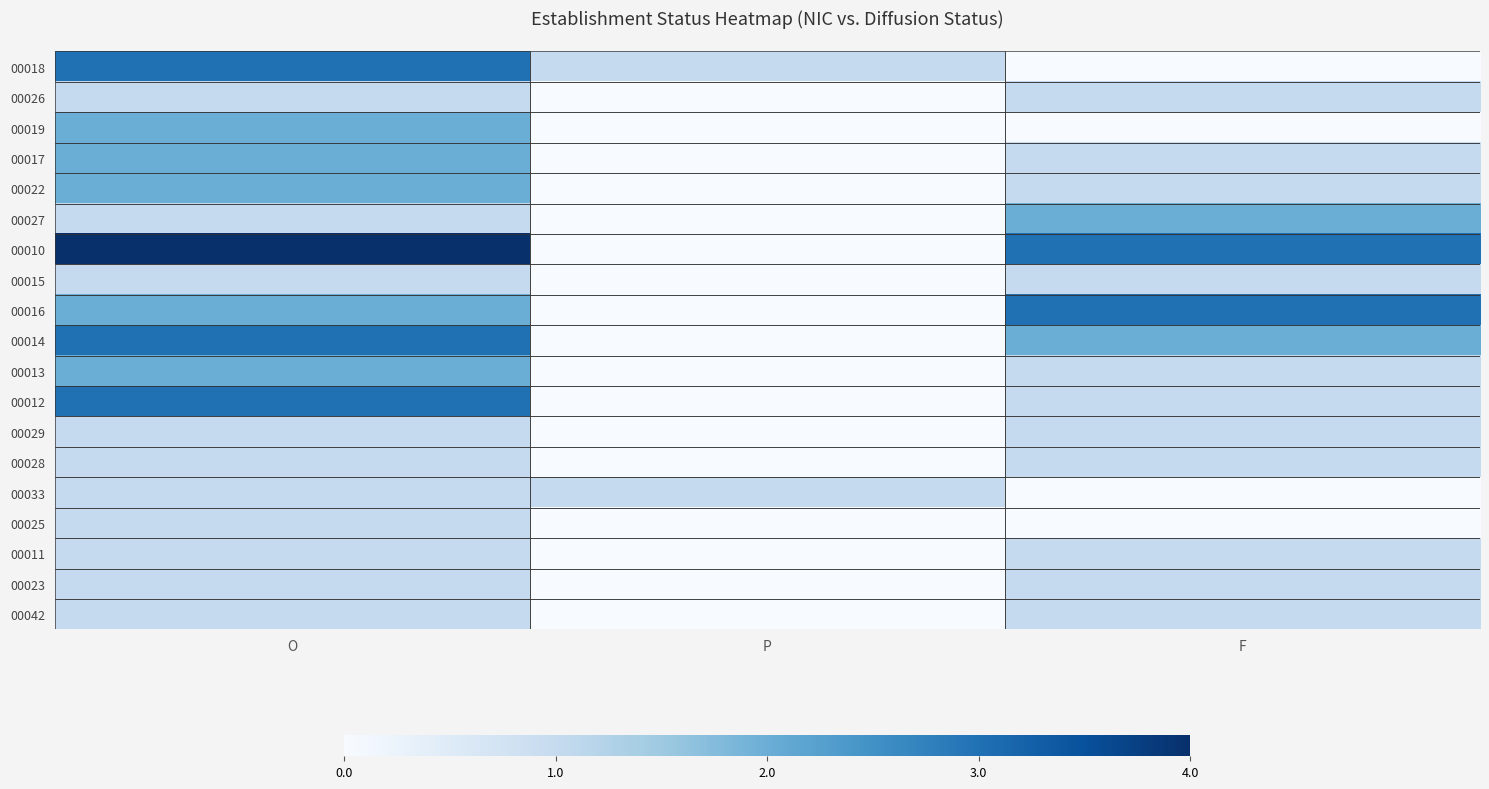

Which has a higher value, P or O?

O